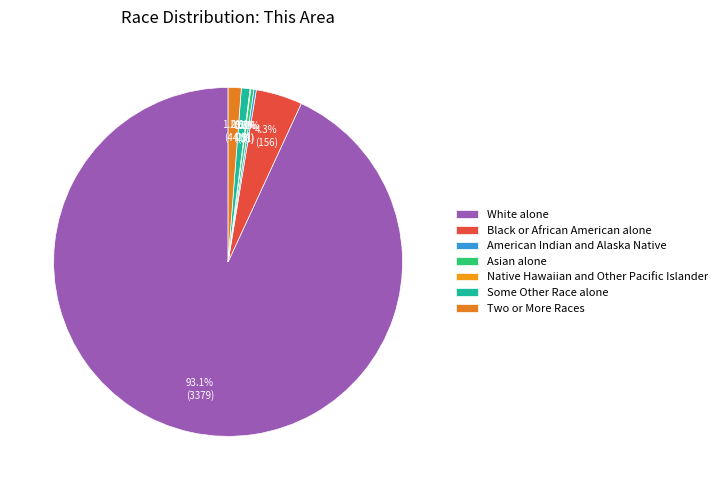

The Native Hawaiian and Other Pacific Islander slice represents 1% of the pie. True or false?

False